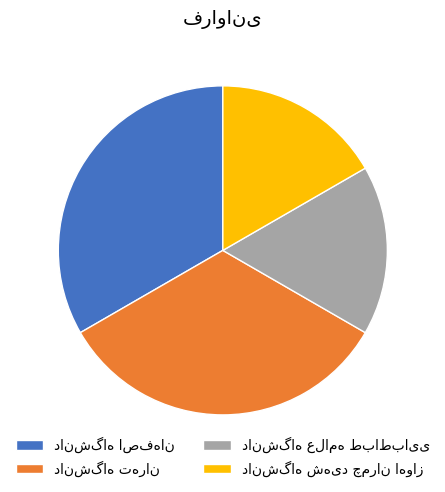

Does any single category account for the majority?

No